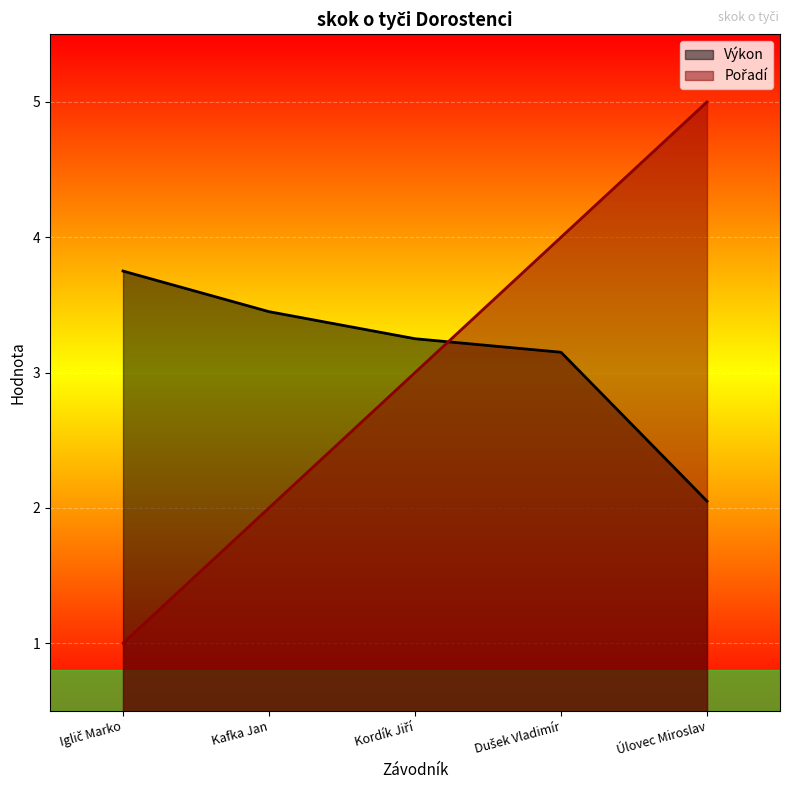

What is the difference between the highest and lowest values at Kafka Jan?

1.5